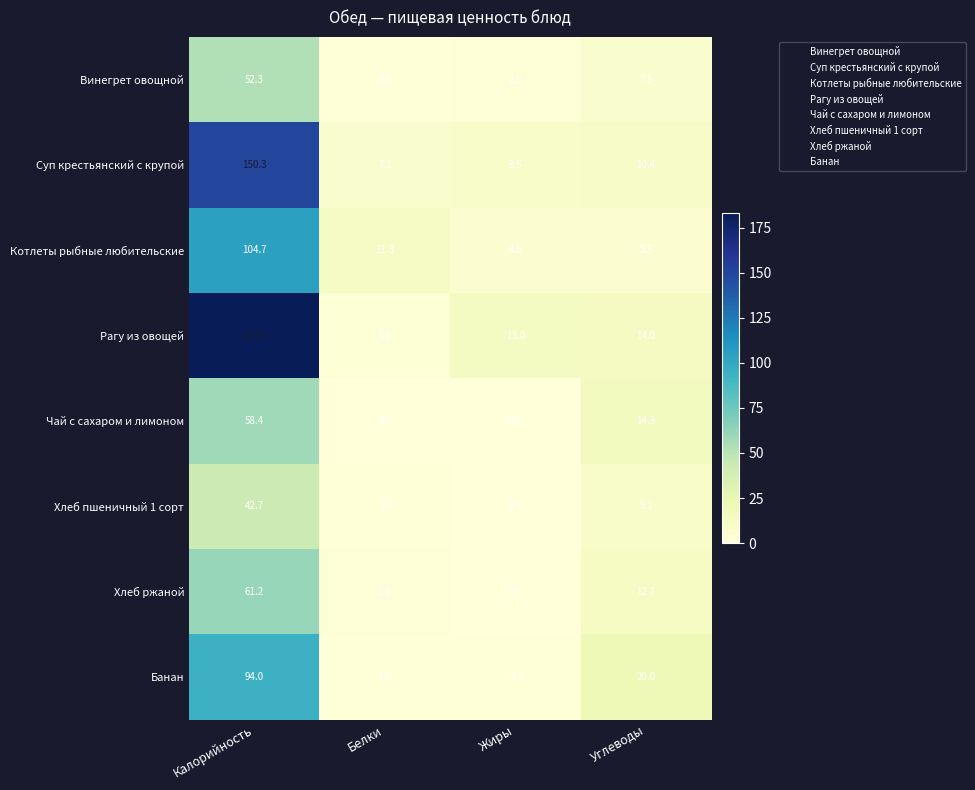

Where is Винегрет овощной nearest to the value 26?

Углеводы